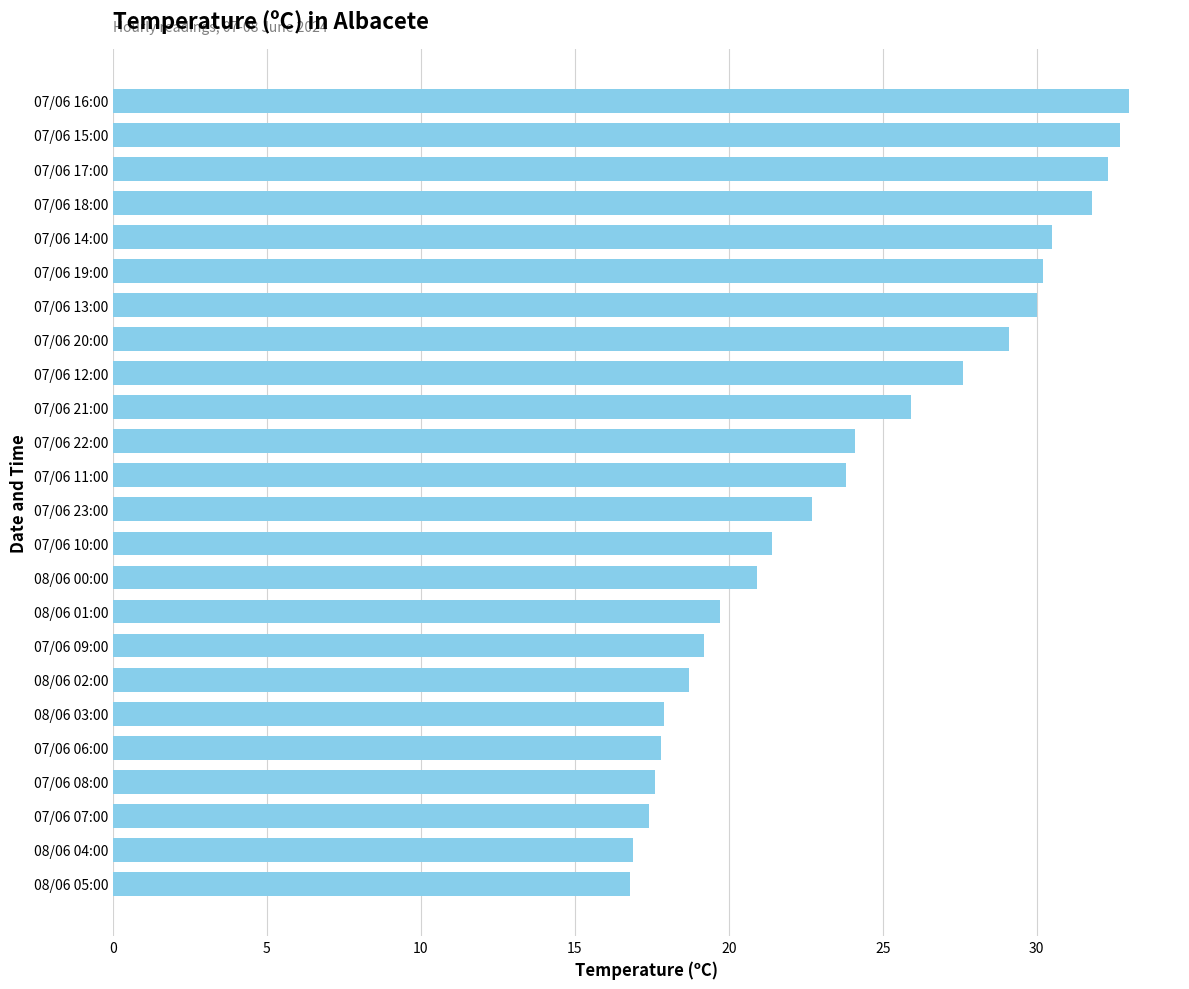

What is the maximum value shown in the chart?

33.0